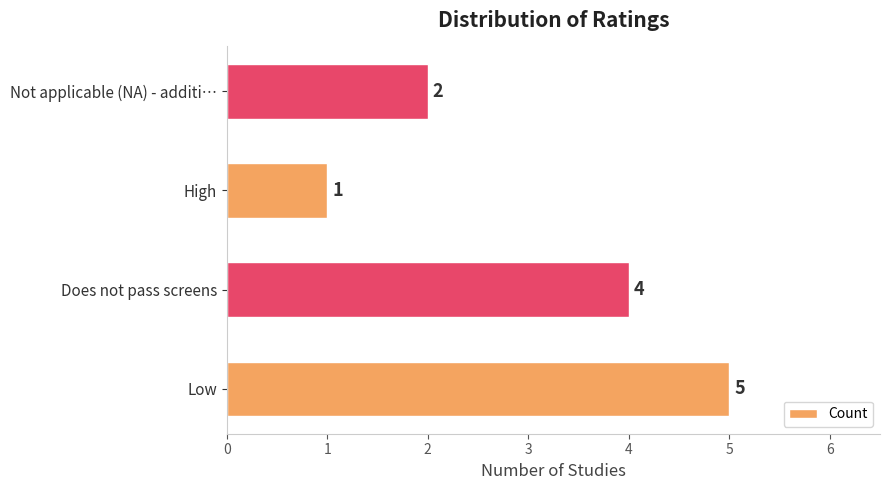

Approximately how many times larger is the value at Not applicable (NA) - additi… compared to Does not pass screens?

0.5